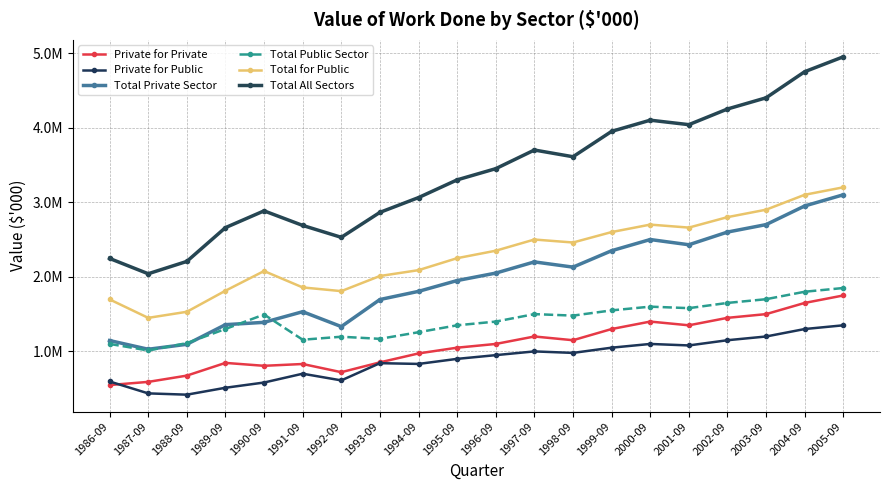

Is this an area chart (filled region under the line)?

No